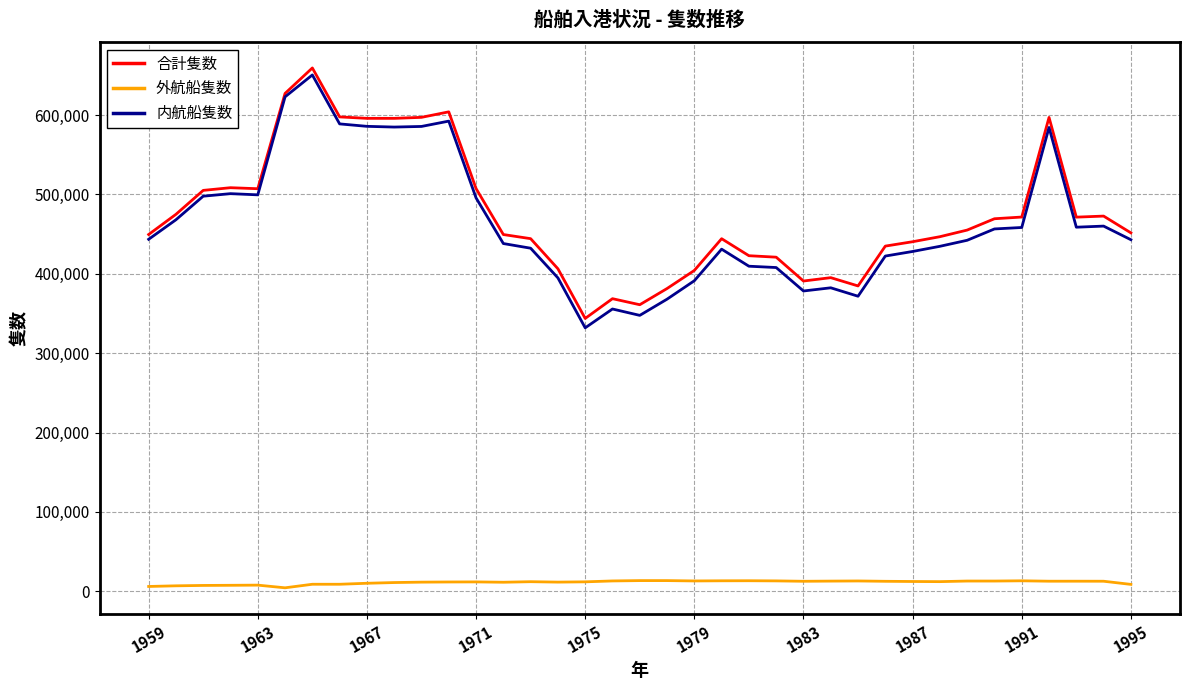

What is the maximum value for 外航船隻数?

13419